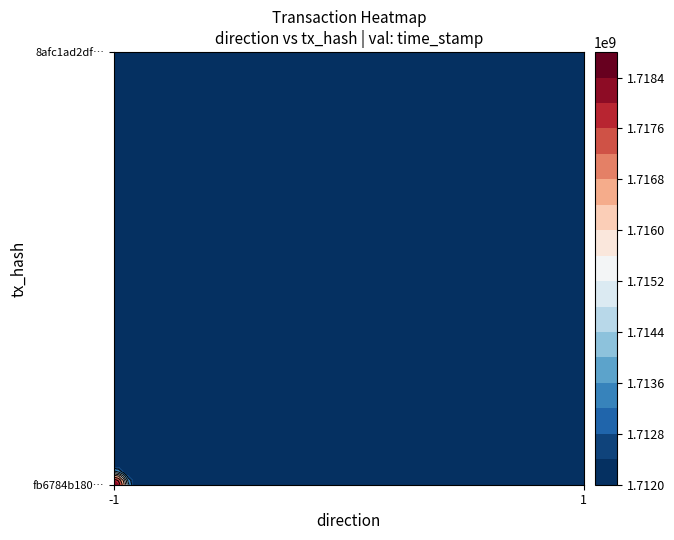

Which series changed the most between direction and time_stamp?

fb6784b180346245af3fe5c2c60f43648d6594f